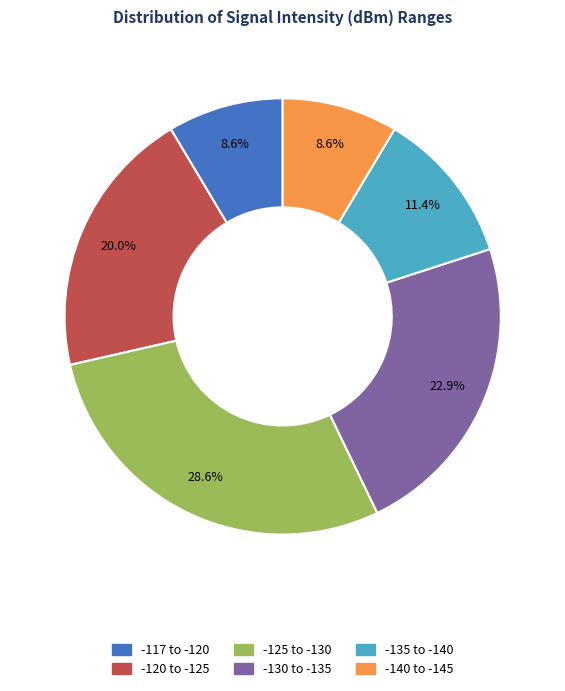

To the nearest percent, what is the average slice percentage?

17%